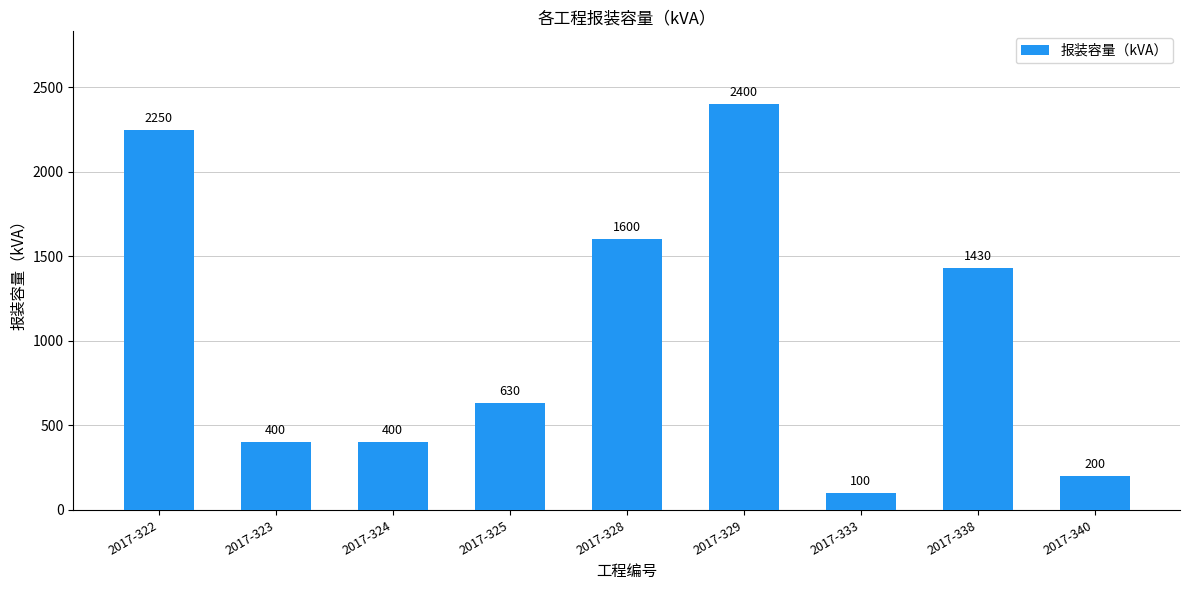

What is the value of the 7th bar from the left?

100